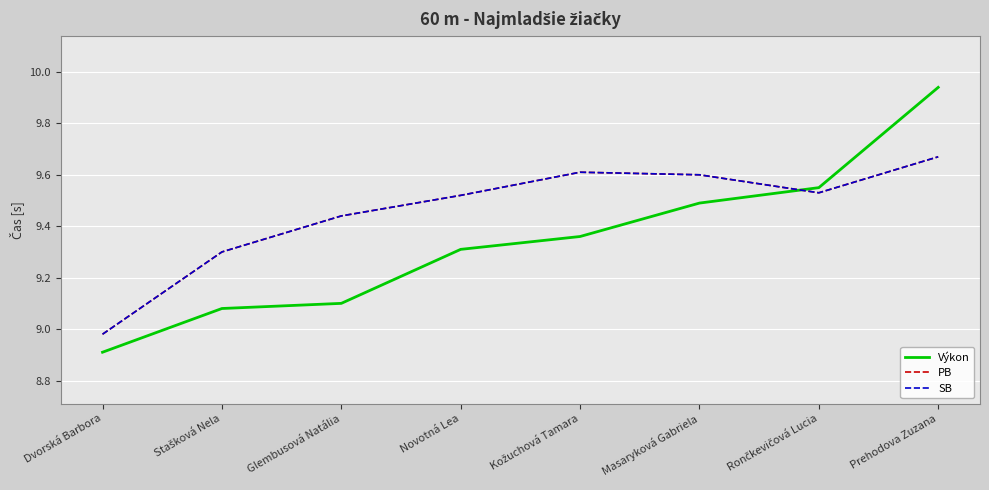

Rank the series by their maximum value, from lowest to highest.

PB, SB, Výkon